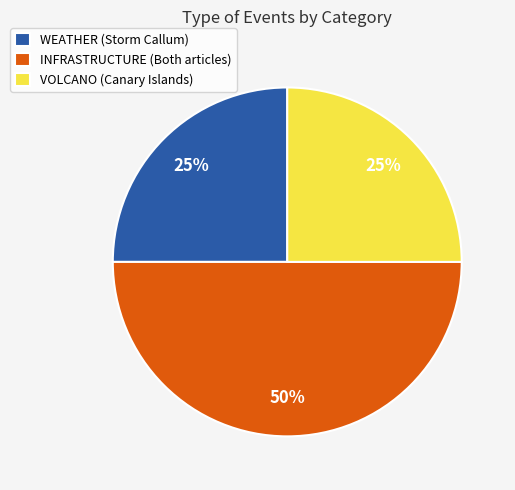

Combined, do VOLCANO (Canary Islands) and INFRASTRUCTURE (Both articles) account for over 50%?

Yes